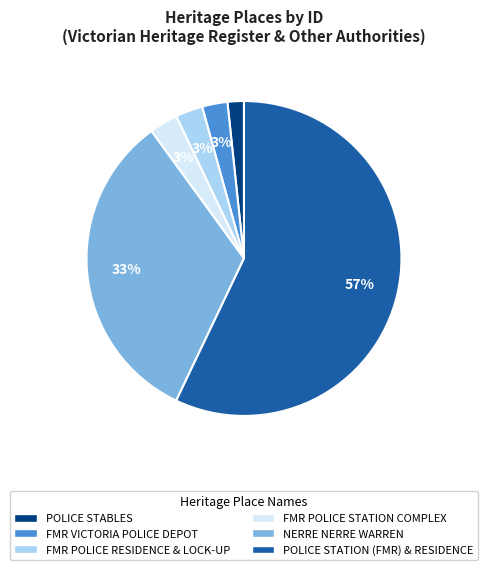

To the nearest percent, what is the average slice percentage?

17%